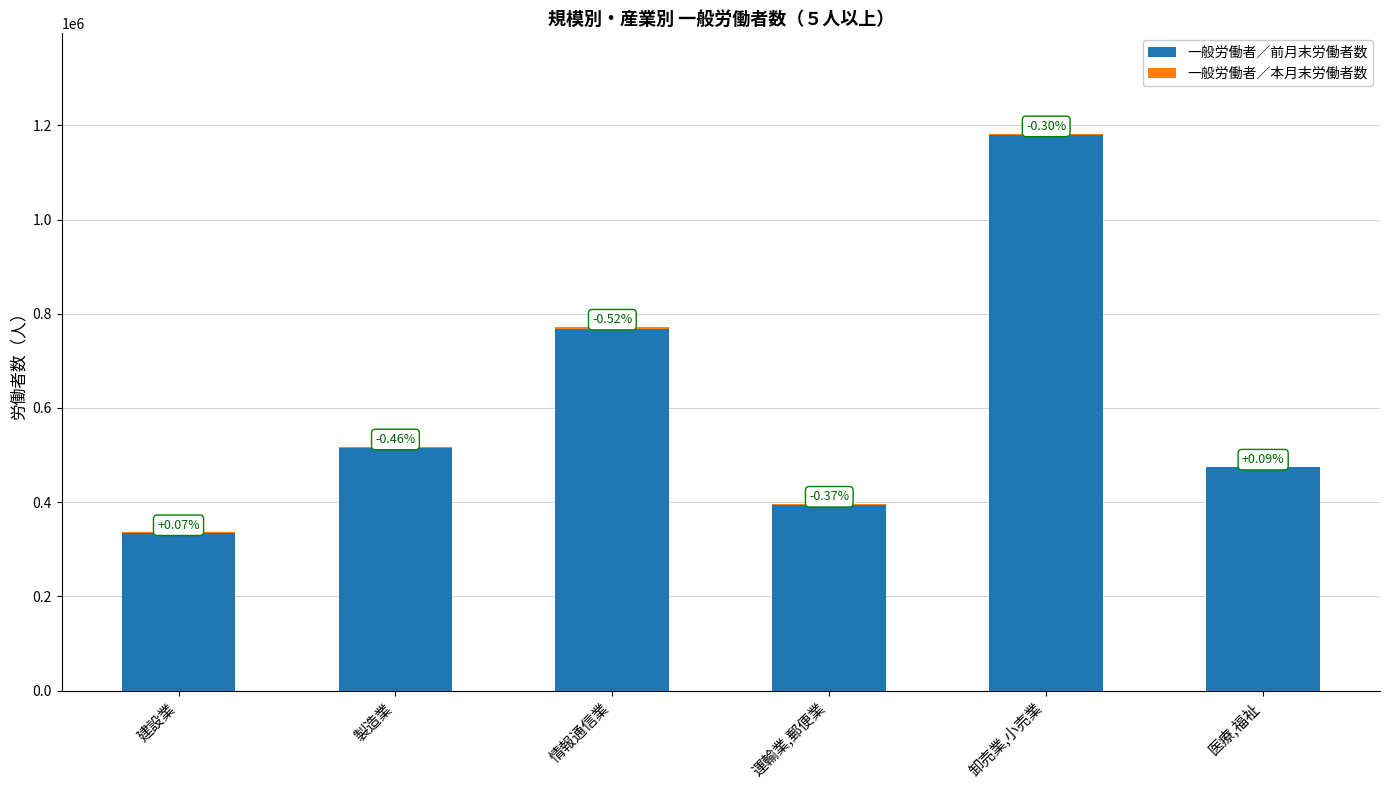

Are the bars horizontal?

No